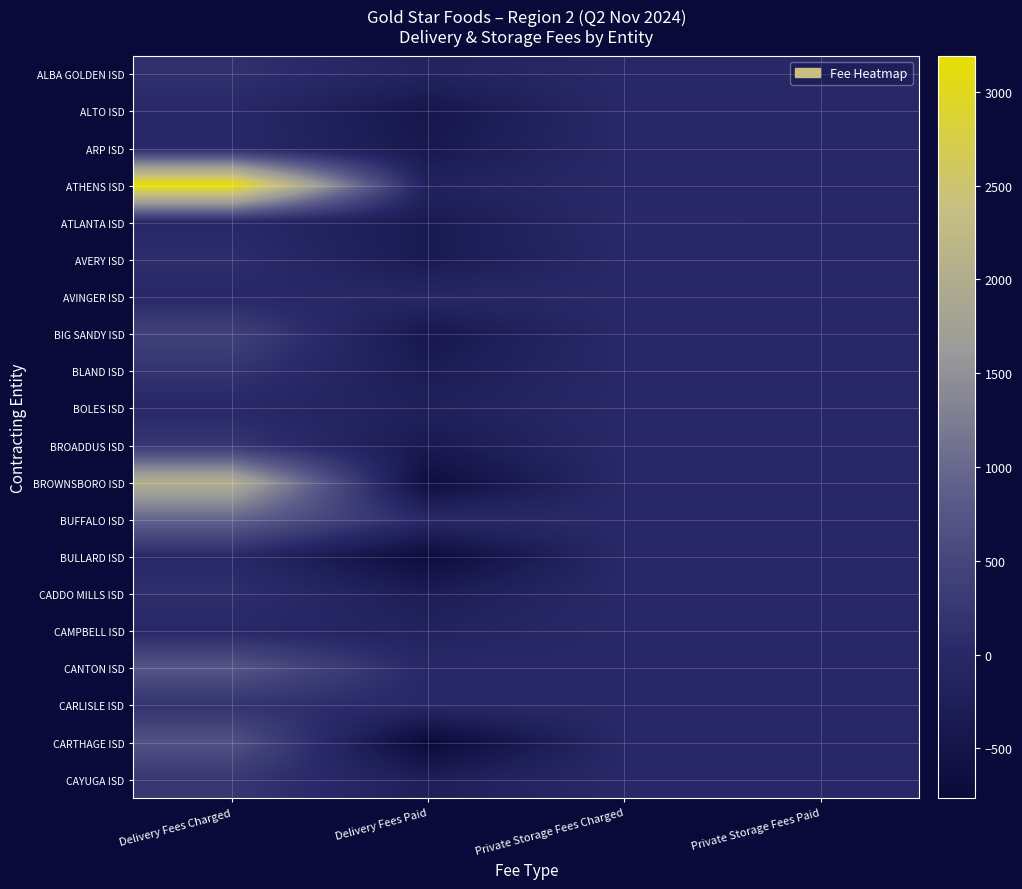

Which has a higher value, Delivery Fees Charged or Delivery Fees Paid?

Delivery Fees Charged